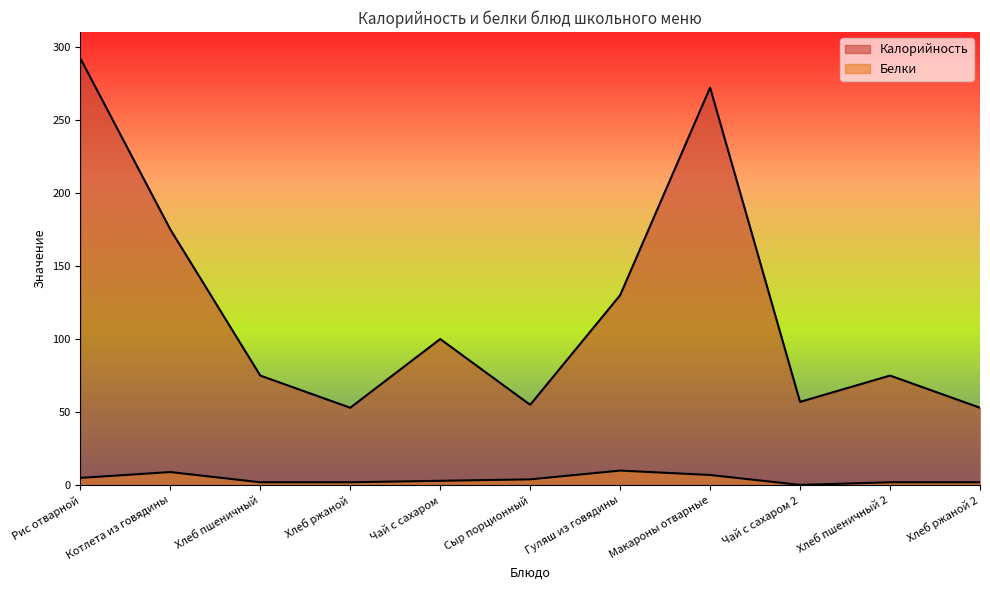

How many categories are shown in the chart?

11